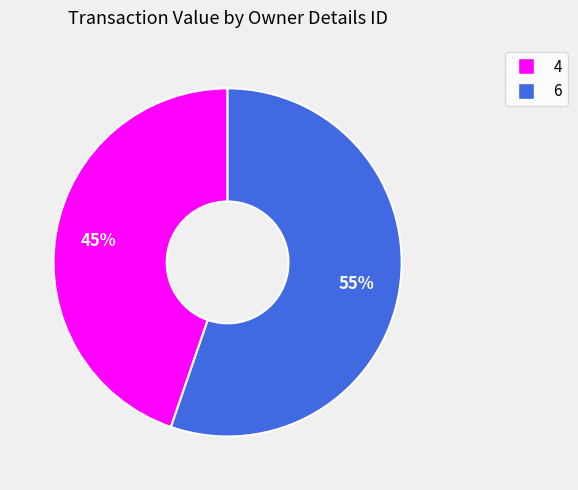

Is there any slice that represents more than half of the pie?

Yes